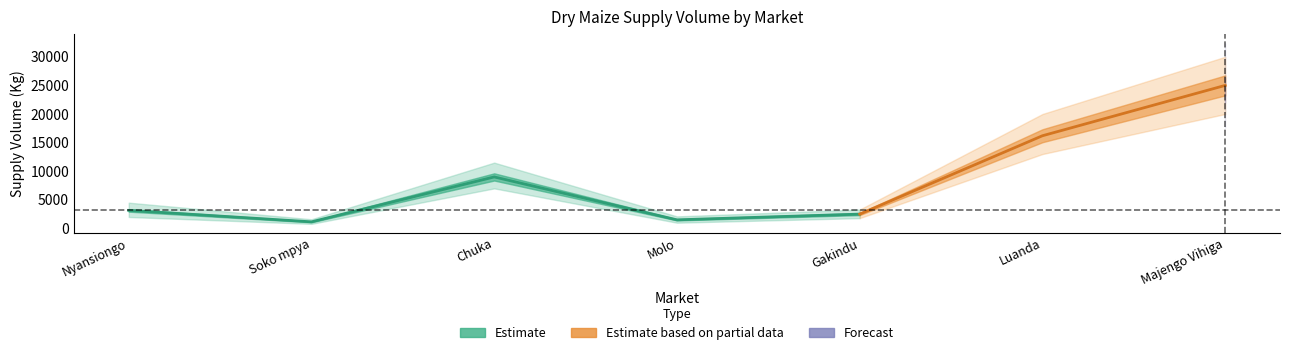

Which category has the lowest value across all series?

Soko mpya